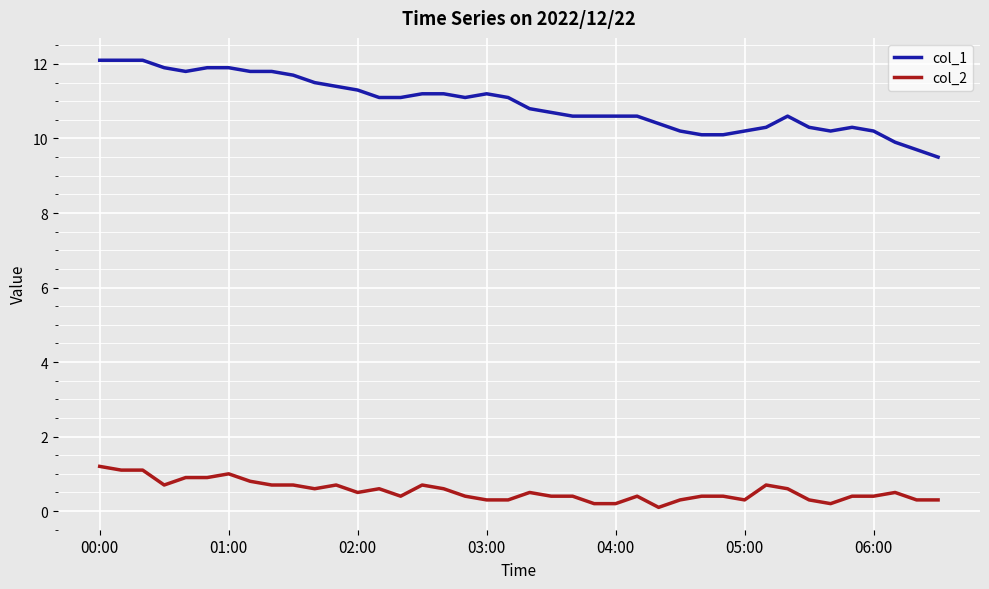

Is this an area chart (filled region under the line)?

No